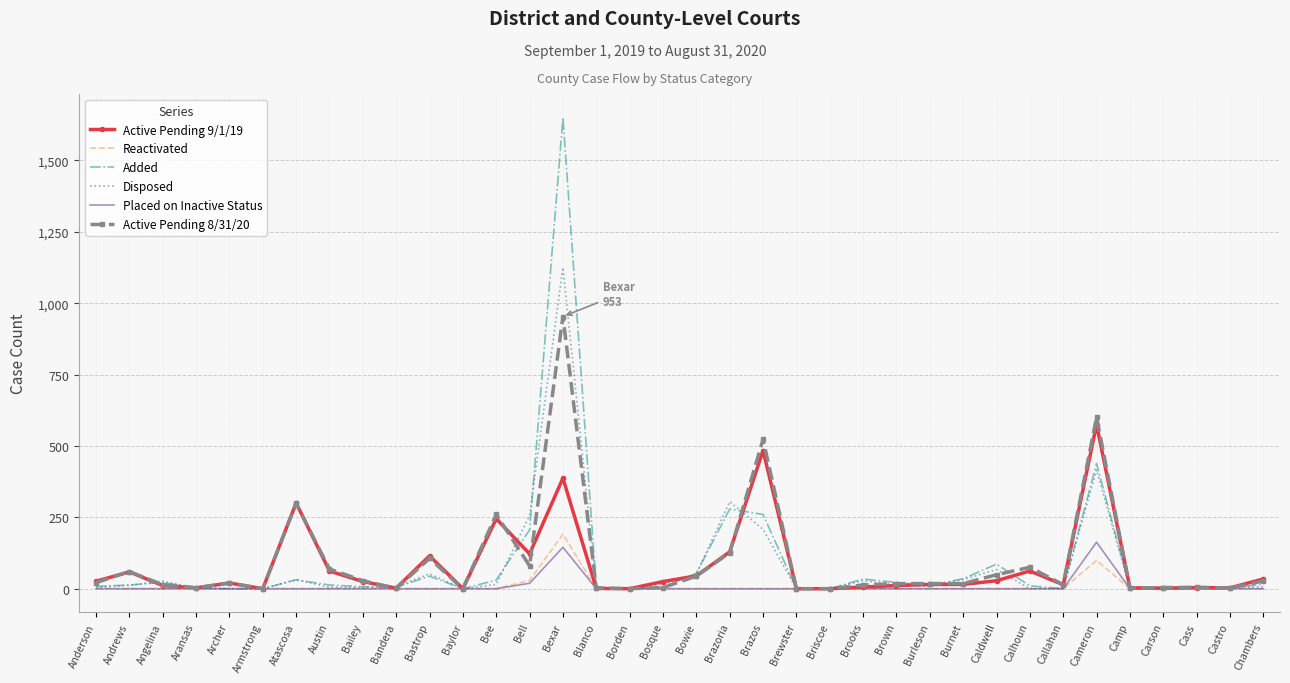

The value of Placed on Inactive Status at Chambers is 57. True or false?

False